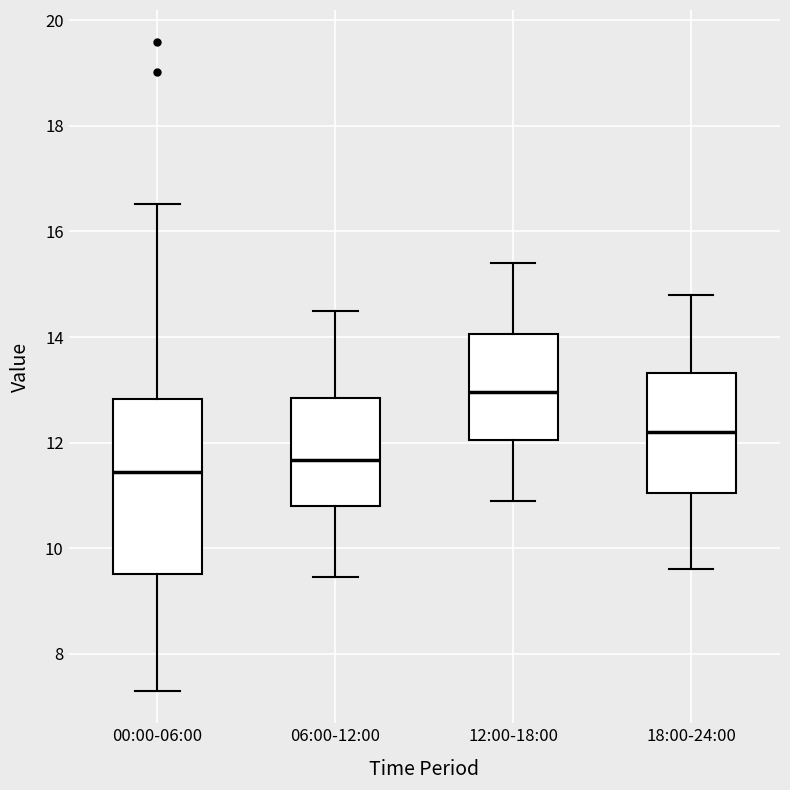

Reading left to right, read every box against the y-axis: the position of its median line, the range the box covers, and the ends of its whiskers. The values are not printed on the chart, so give them approximately, as read against the axis.

00:00-06:00: median 11.4, box 9.6 to 12.8, whiskers 7.4 to 16.6
06:00-12:00: median 11.6, box 10.8 to 12.8, whiskers 9.4 to 14.6
12:00-18:00: median 13.0, box 12.0 to 14.0, whiskers 11.0 to 15.4
18:00-24:00: median 12.2, box 11.0 to 13.4, whiskers 9.6 to 14.8